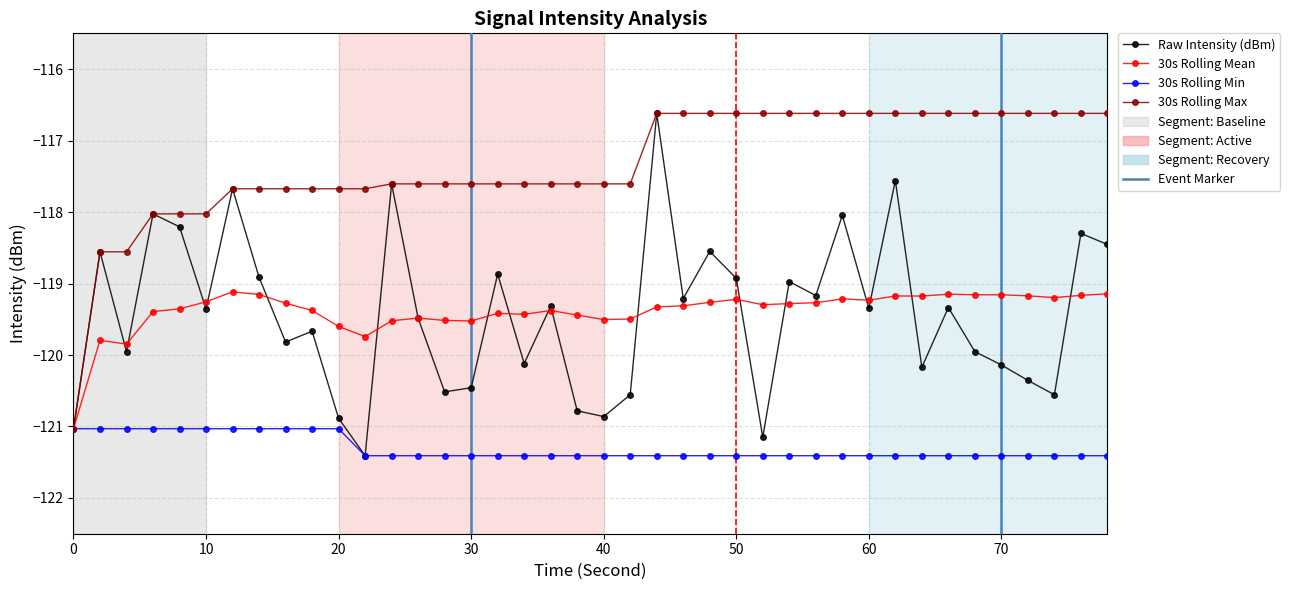

What is the value of the Raw Intensity (dBm) point at the 12th from the left?

-121.4